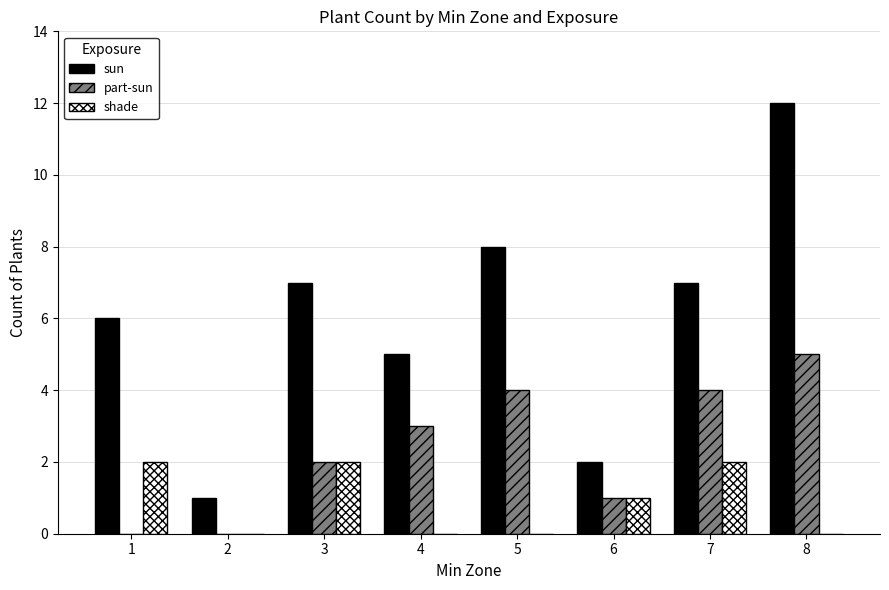

What is the maximum value for shade?

2